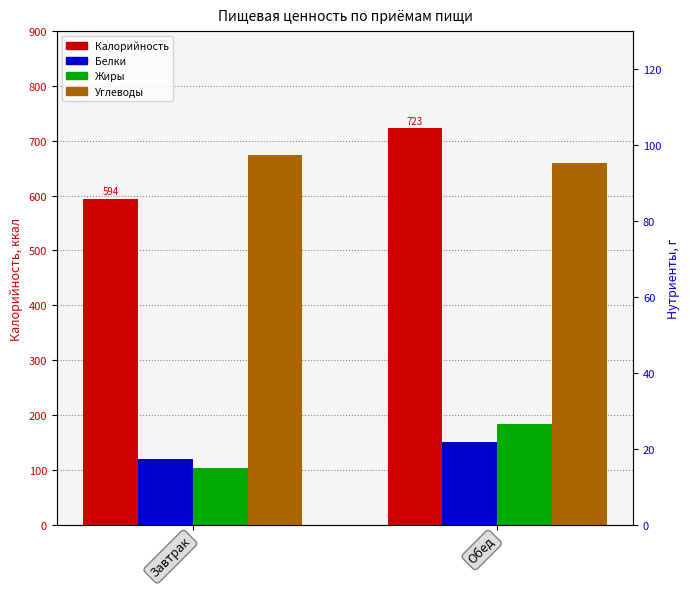

Is it true that Углеводы equals 97.3 at Завтрак?

True